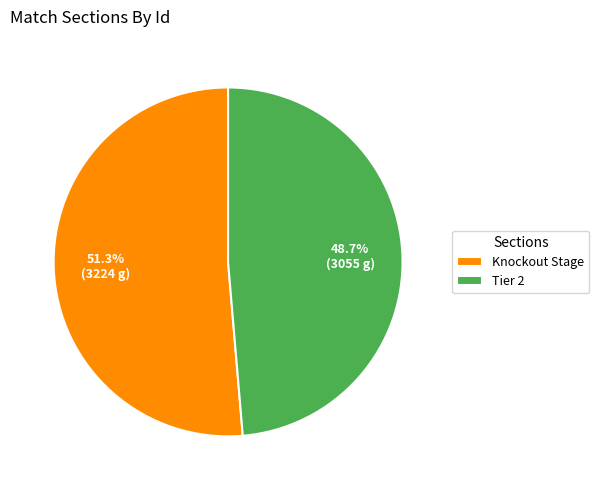

Combined, what portion of the pie is Knockout Stage and Tier 2?

100.0%